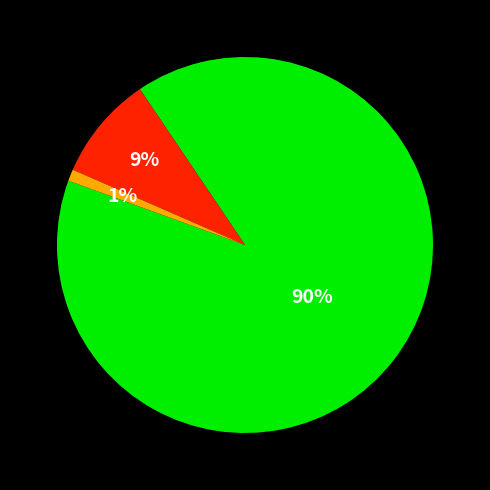

To the nearest percent, what is the difference between the largest and smallest slice percentages?

89%